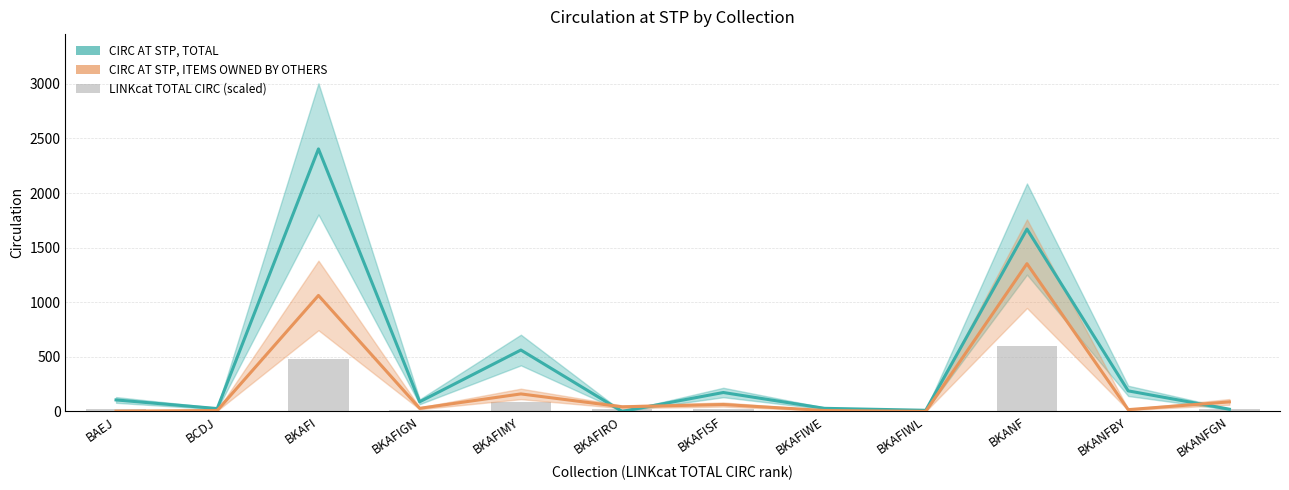

Count the number of categories in the chart.

12